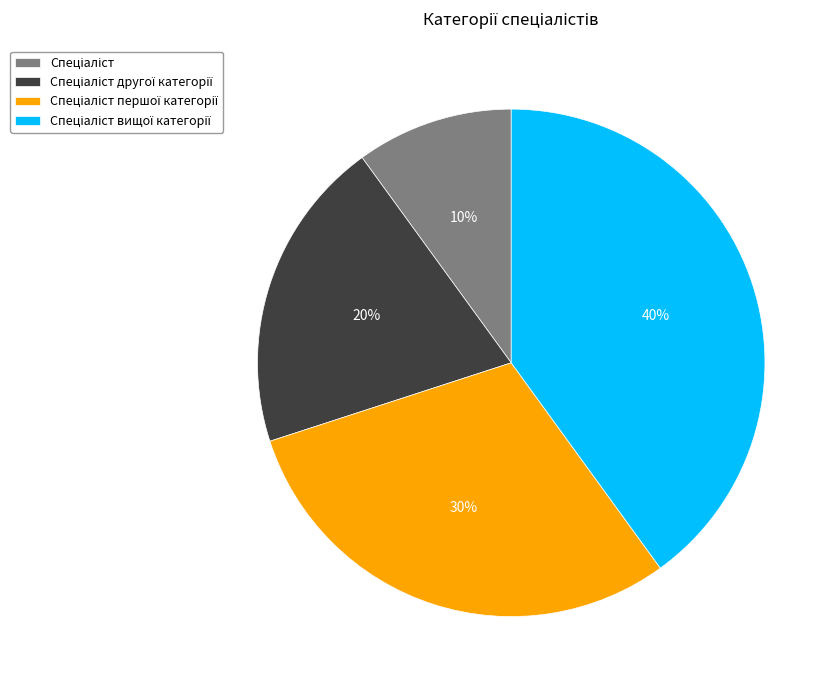

Does any single category account for the majority?

No